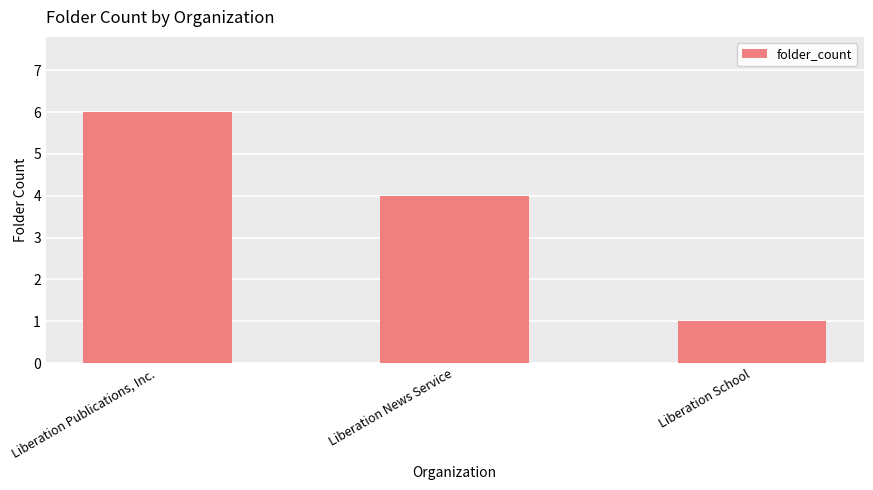

What is the value of the 3rd bar from the left?

1